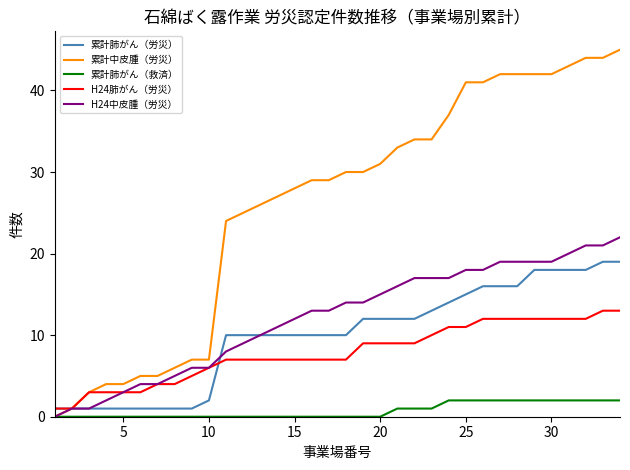

Reading right to left, transcribe all the data shown in this chart.

累計肺がん（労災）: 19	19	18	18	18	18	16	16	16	15	14	13	12	12	12	12	10	10	10	10	10	10	10	10	2	1	1	1	1	1	1	1	1	1
累計中皮腫（労災）: 45	44	44	43	42	42	42	42	41	41	37	34	34	33	31	30	30	29	29	28	27	26	25	24	7	7	6	5	5	4	4	3	1	0
累計肺がん（救済）: 2	2	2	2	2	2	2	2	2	2	2	1	1	1	0	0	0	0	0	0	0	0	0	0	0	0	0	0	0	0	0	0	0	0
H24肺がん（労災）: 13	13	12	12	12	12	12	12	12	11	11	10	9	9	9	9	7	7	7	7	7	7	7	7	6	5	4	4	3	3	3	3	1	1
H24中皮腫（労災）: 22	21	21	20	19	19	19	19	18	18	17	17	17	16	15	14	14	13	13	12	11	10	9	8	6	6	5	4	4	3	2	1	1	0